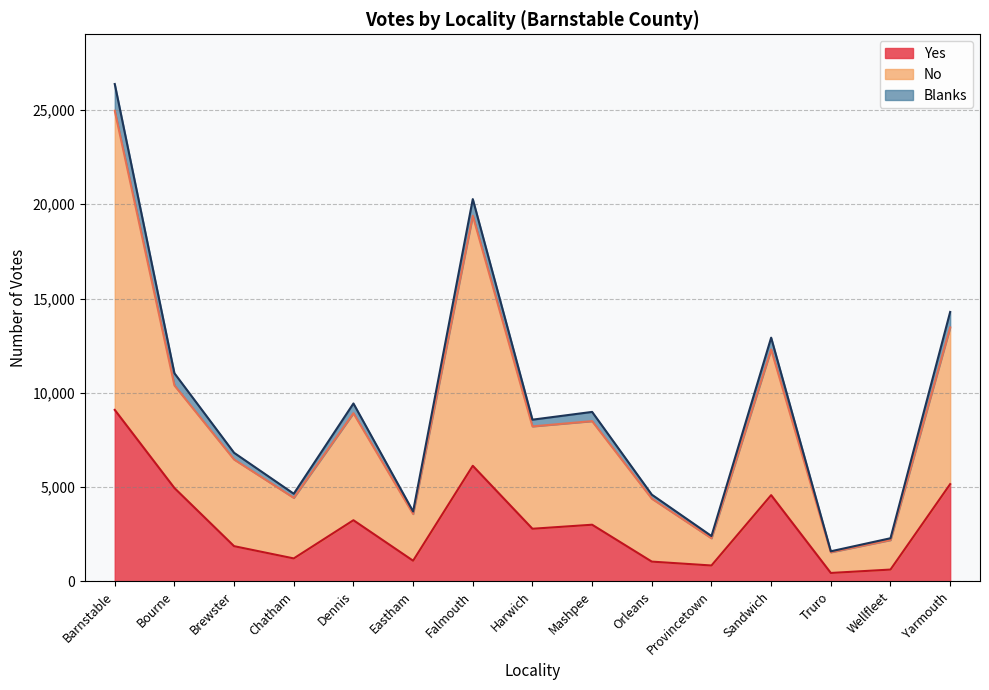

What is the difference between the maximum and minimum values in the Yes series?

8652